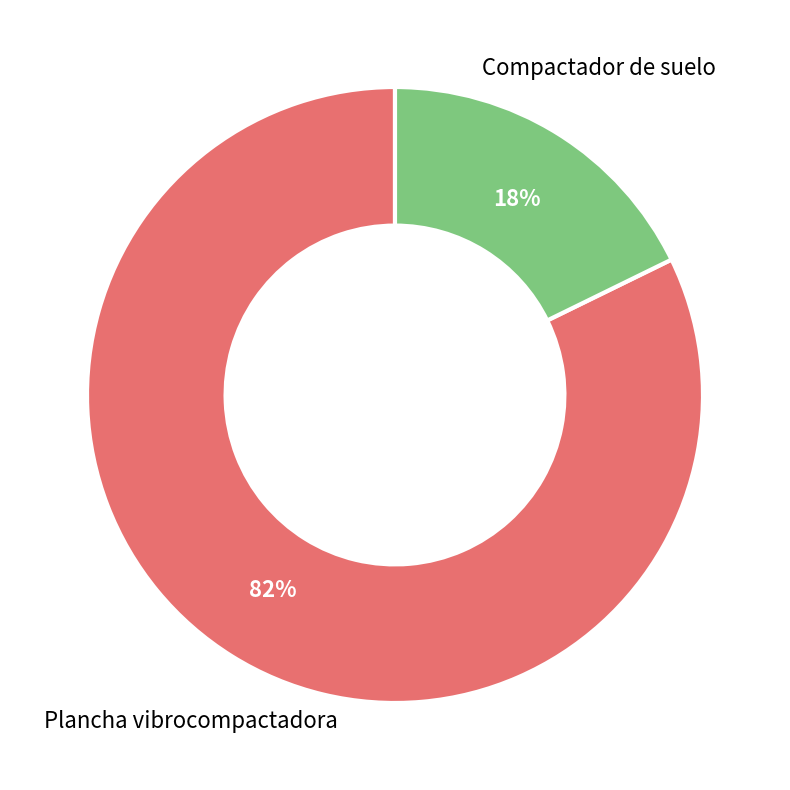

To the nearest percent, what is the average slice percentage?

50%